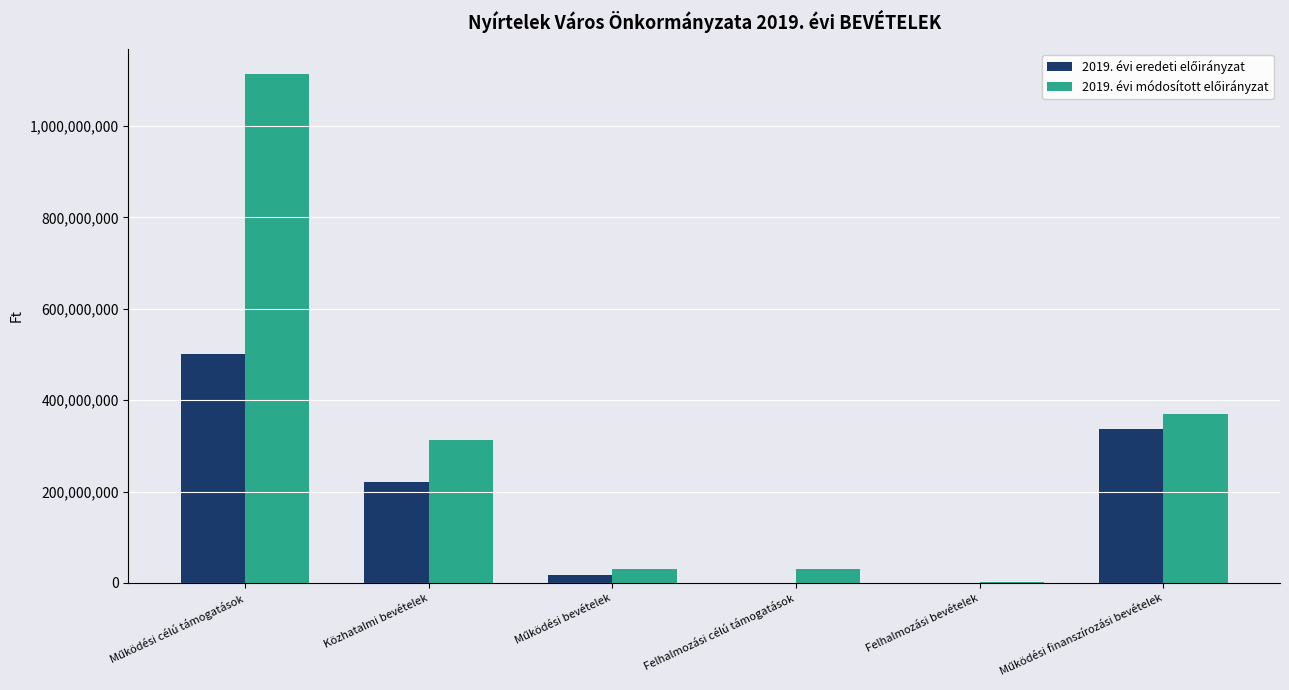

What is the total value across all series at Felhalmozási célú támogatások?

29999334